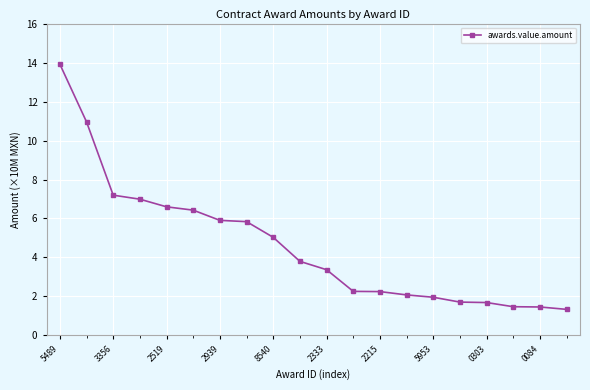

What is the average value?

4.6